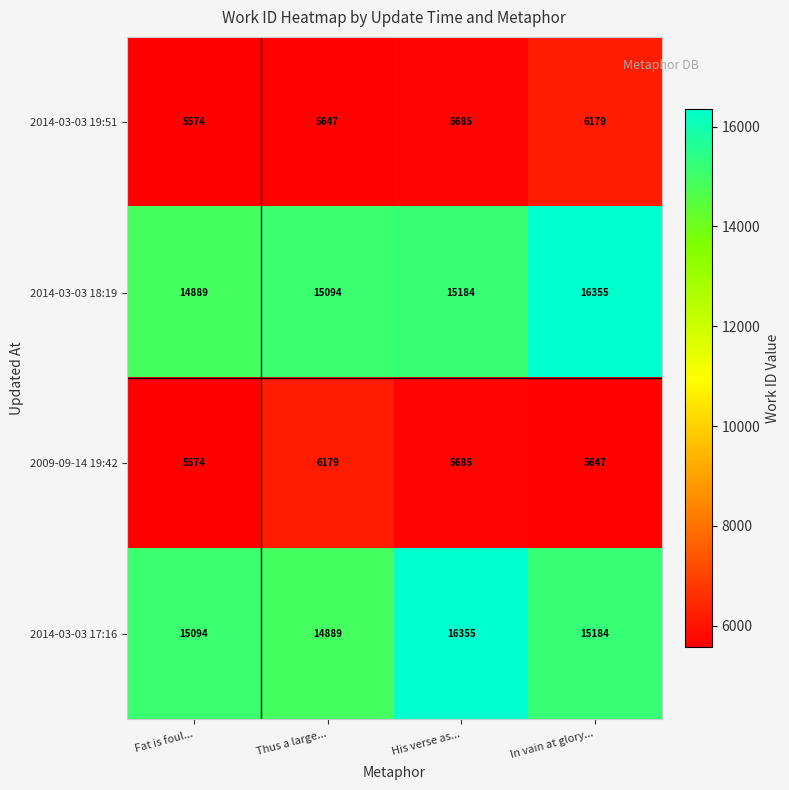

The value of 2014-03-03 17:16 at In vain at glory... is 10387. True or false?

False